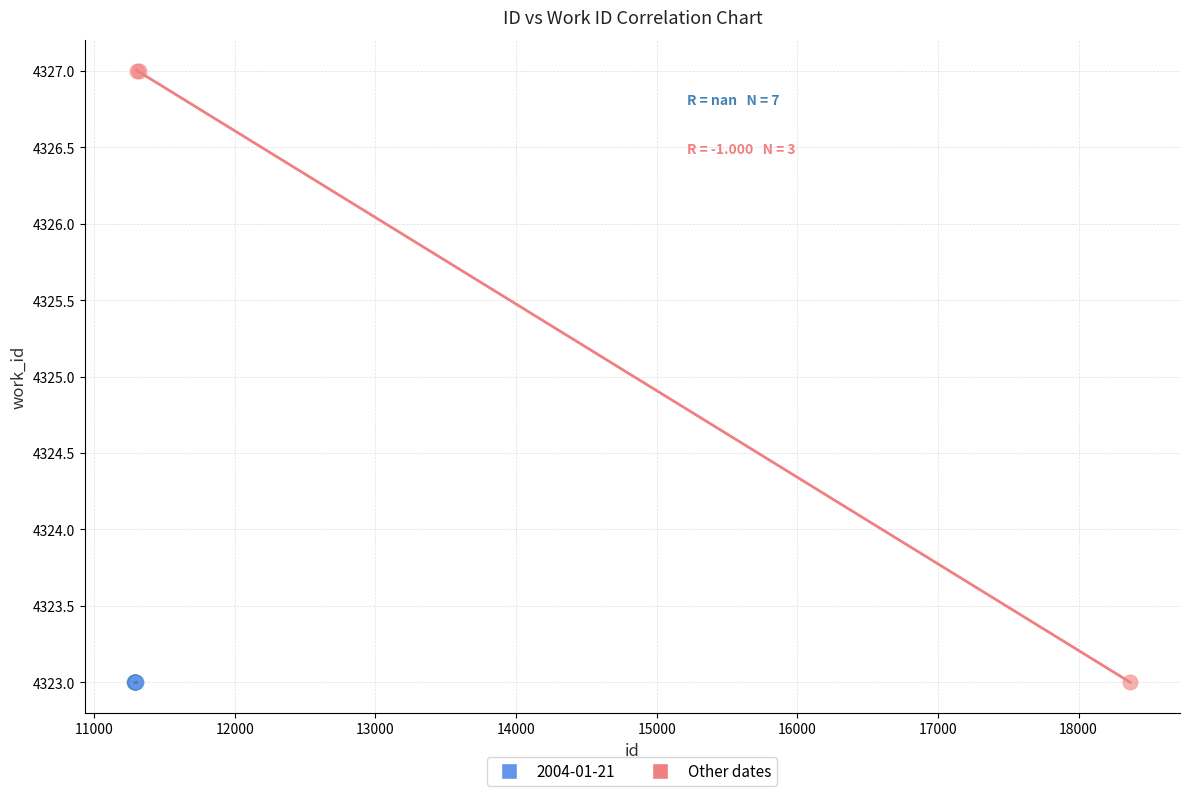

Which series contains the highest Y value?

Other dates